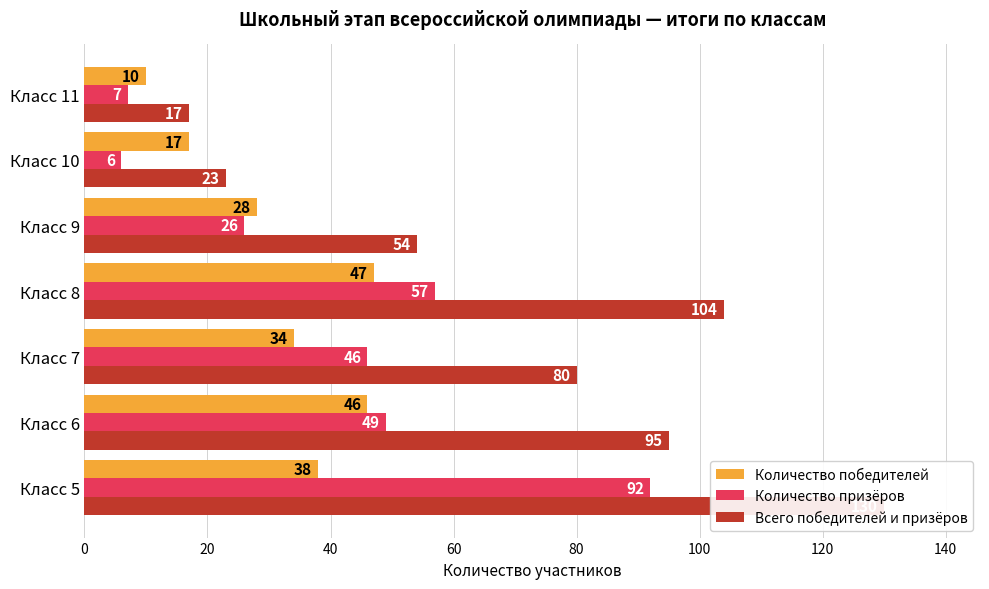

What is the smallest value displayed?

6